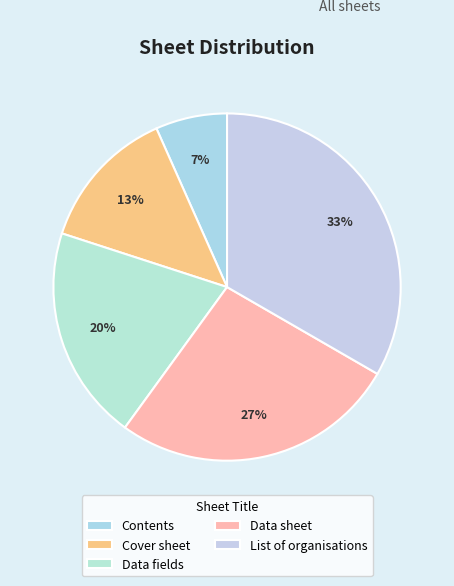

What is the change in value from Contents to Cover sheet?

+1